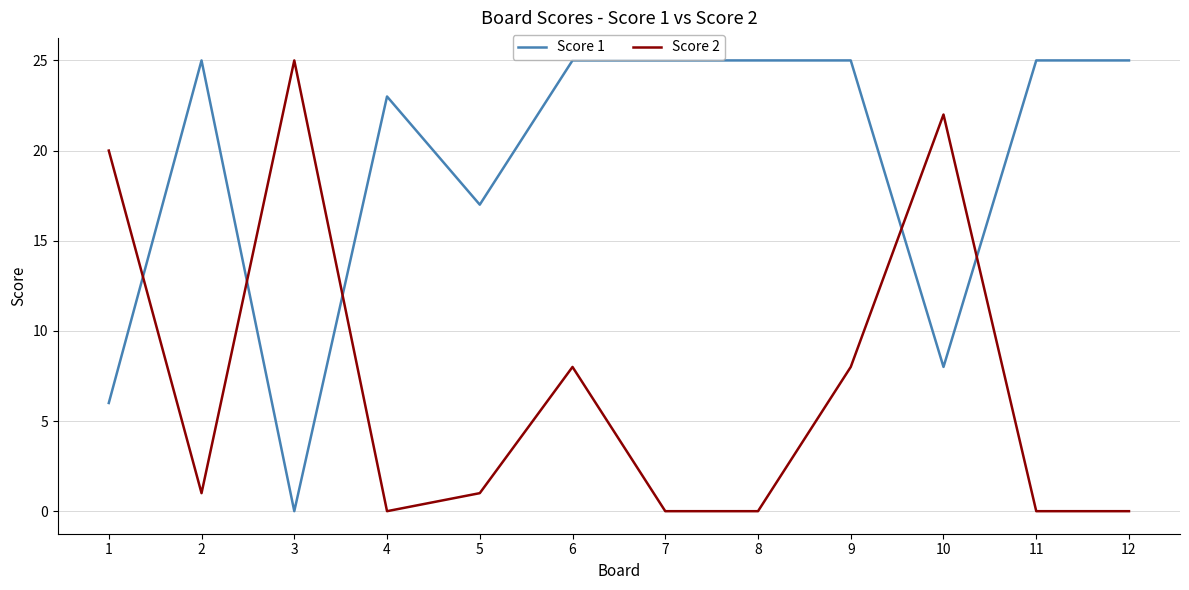

Reading left to right, transcribe all the data shown in this chart.

Score 1: 6	25	0	23	17	25	25	25	25	8	25	25
Score 2: 20	1	25	0	1	8	0	0	8	22	0	0